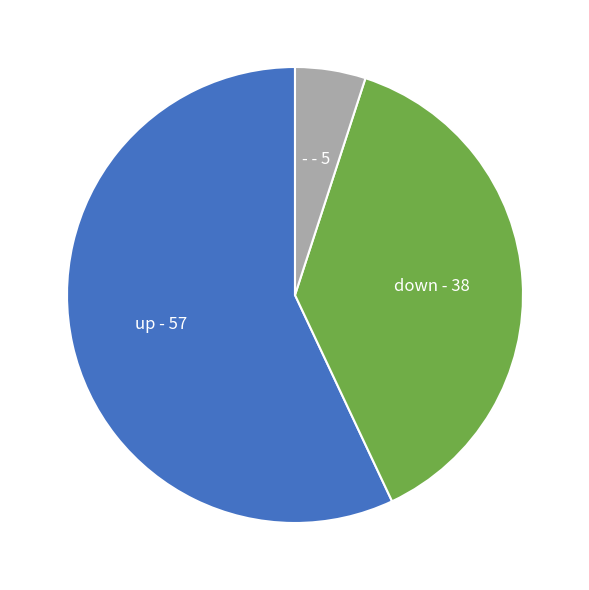

True or false: down accounts for 38% of the total.

True